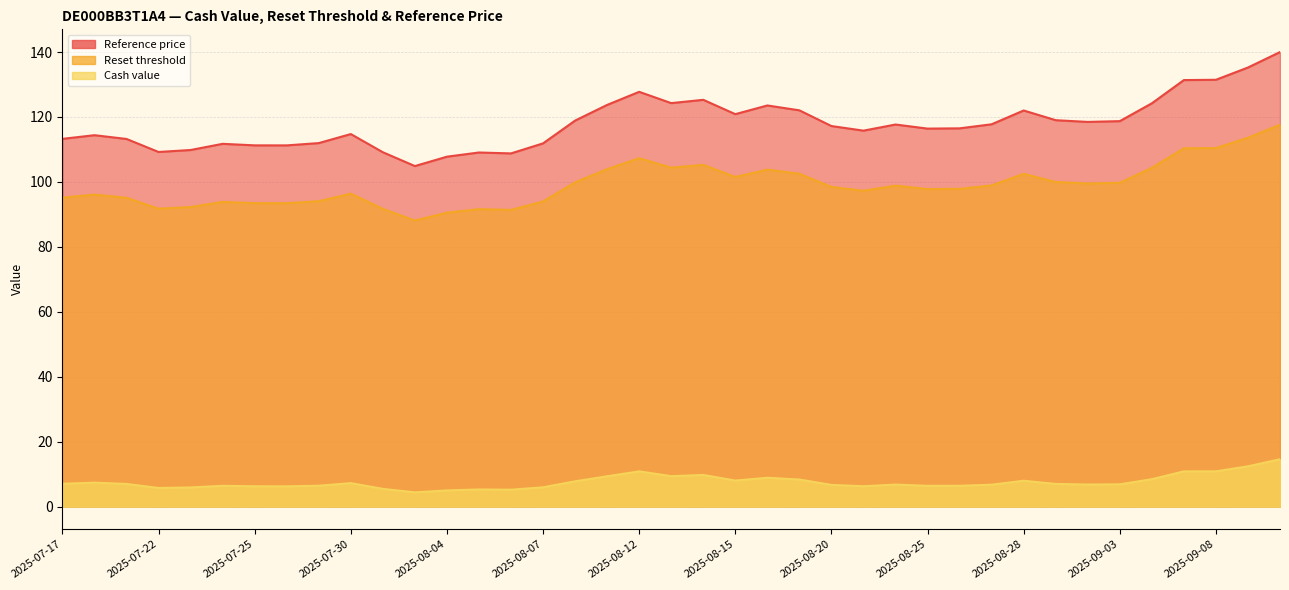

True or false: Cash value and Reset threshold cross at least once.

False